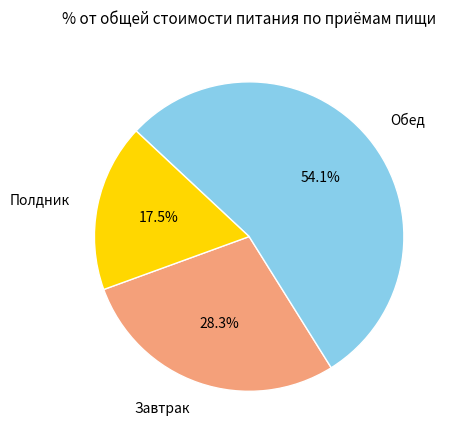

What is the largest slice in the pie chart?

Обед